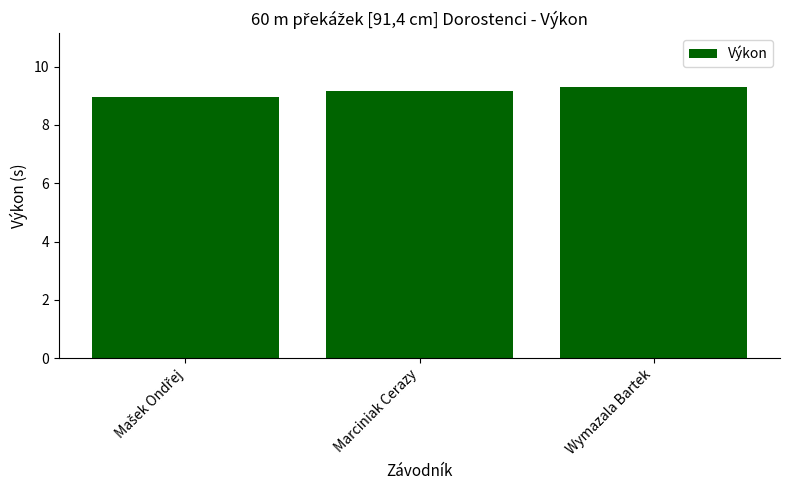

Count the number of values greater than 9.

2